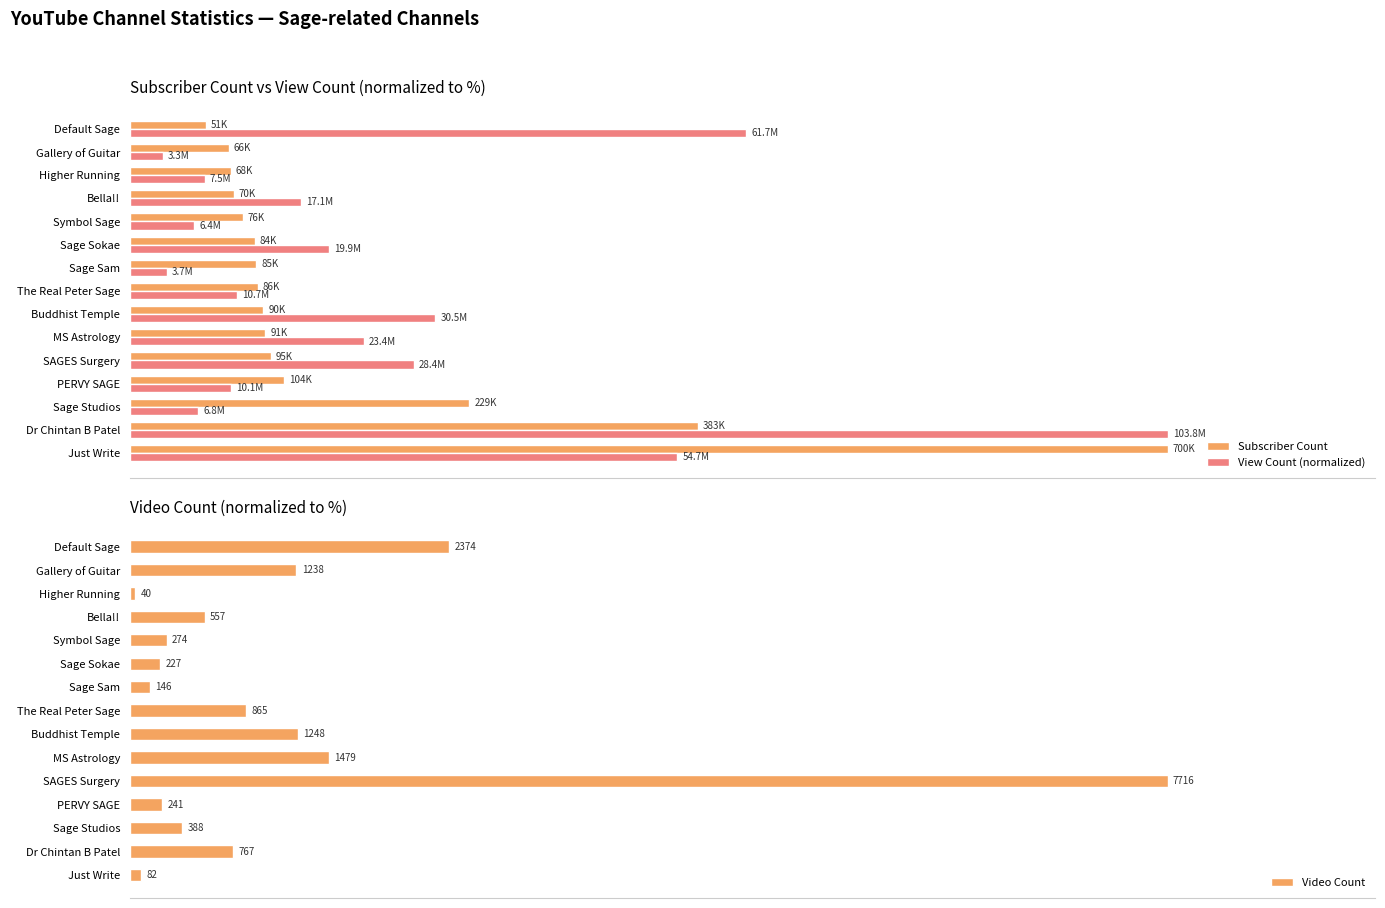

What are all the series names shown in the legend?

Subscriber Count, View Count (normalized), Video Count